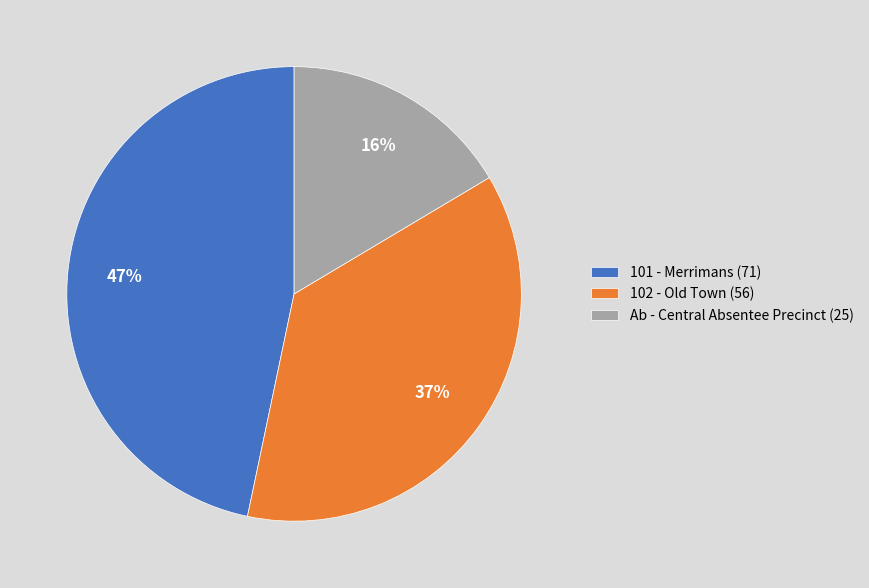

Between Ab - Central Absentee Precinct (25) and 101 - Merrimans (71), which is larger?

101 - Merrimans (71)